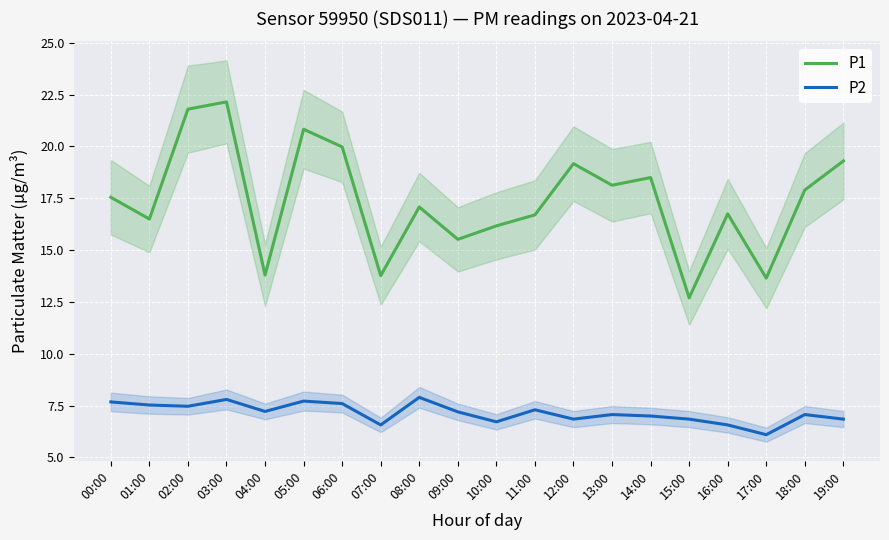

In P2, how many points are lower than both neighbors (excluding endpoints)?

6